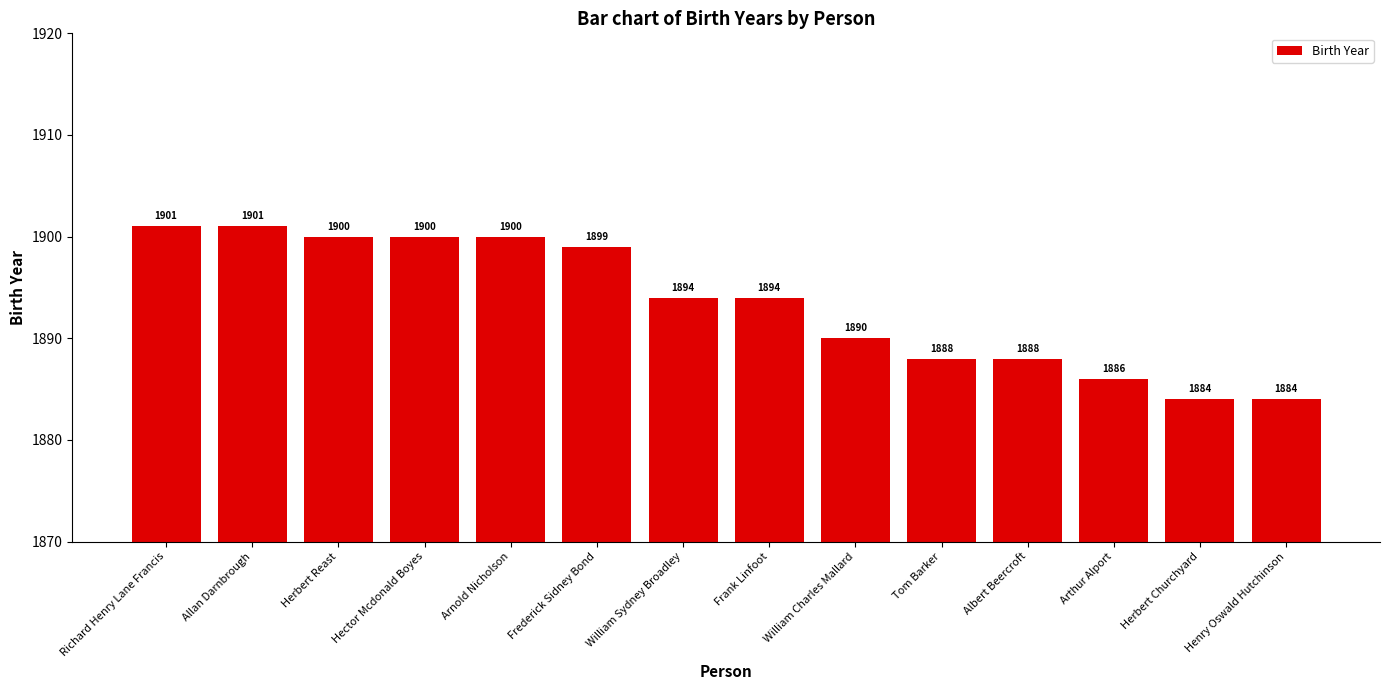

Which has a higher value, William Charles Mallard or Henry Oswald Hutchinson?

William Charles Mallard